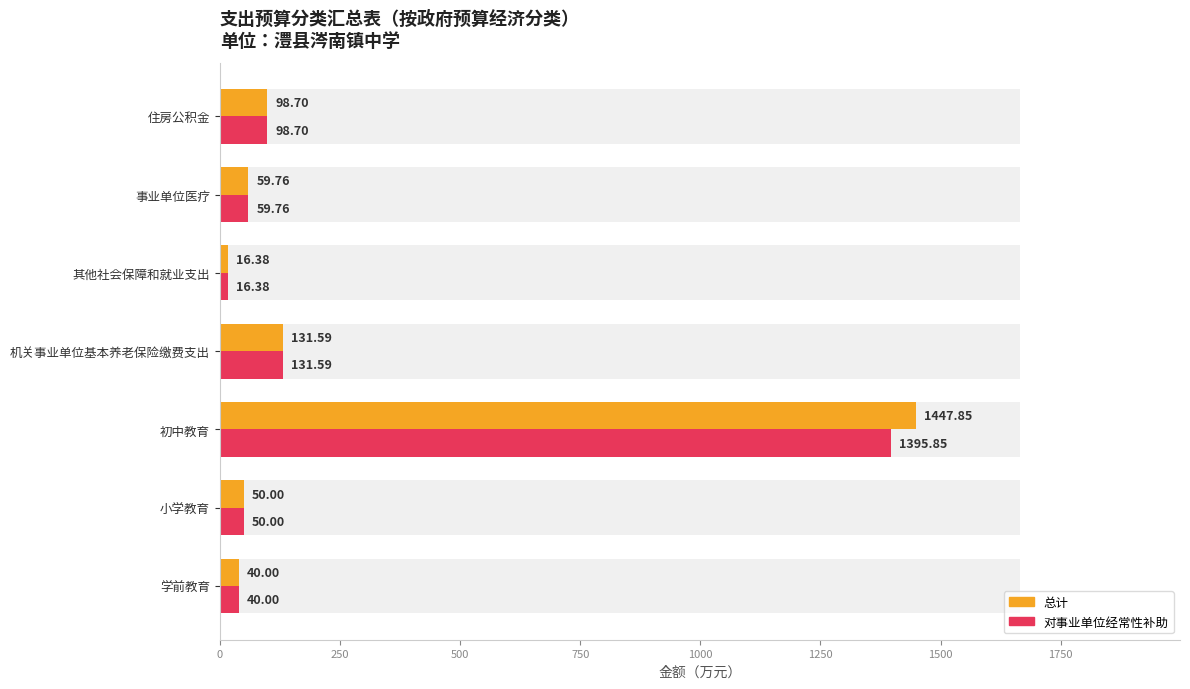

What is the sum of all 对事业单位经常性补助 values?

1792.3